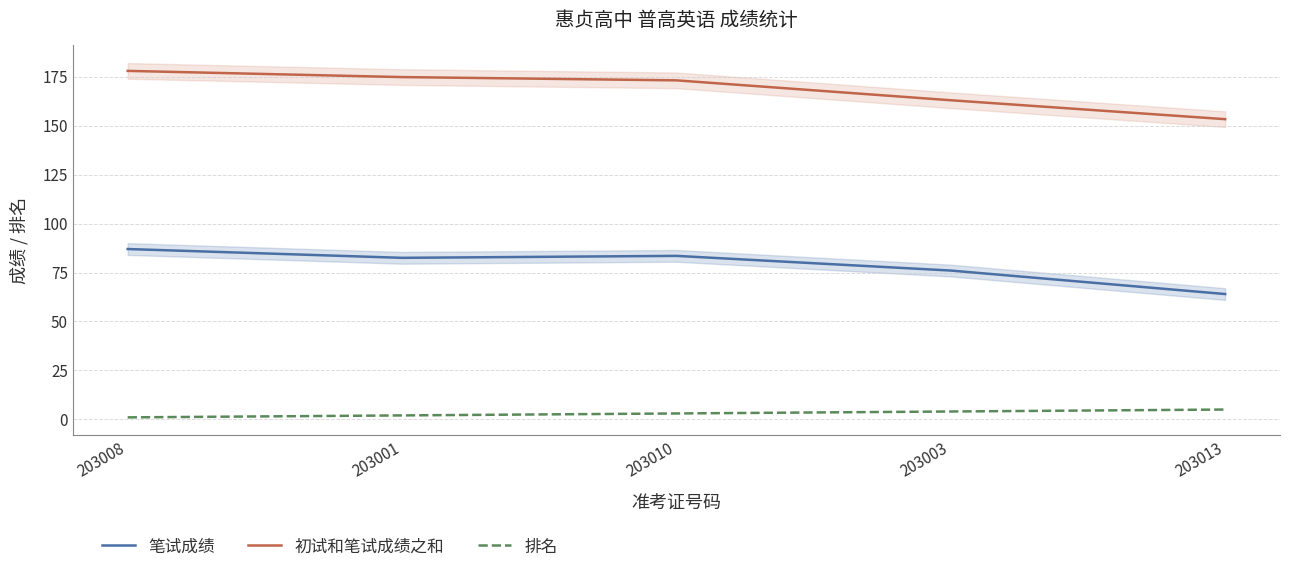

True or false: 排名 has more than 1 interior local peaks.

False